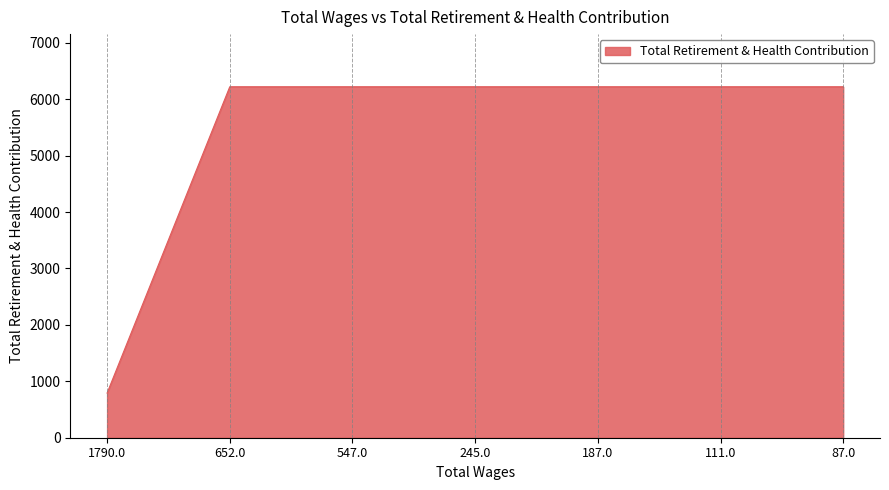

What is the greatest value displayed?

6220